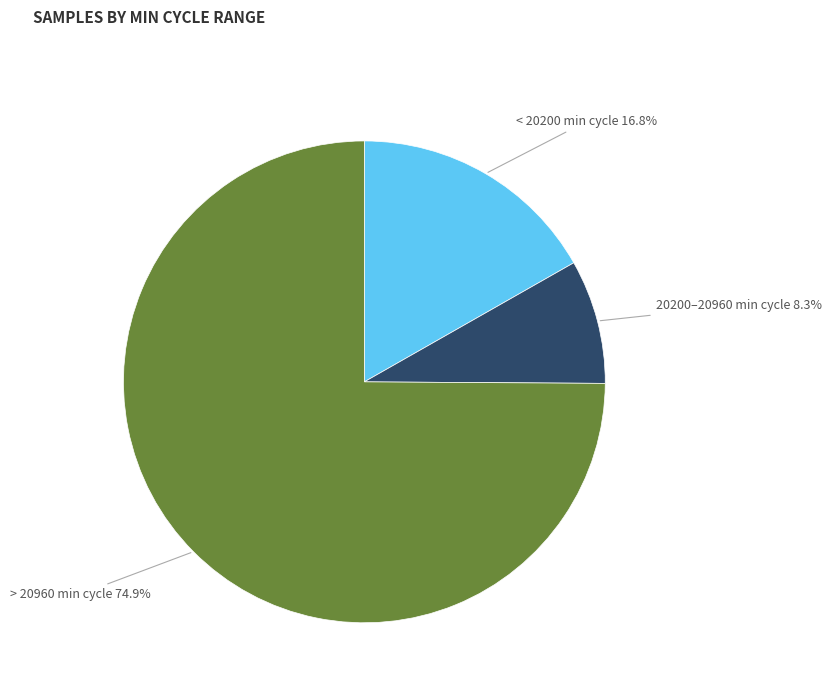

Is there a majority slice in this chart?

Yes